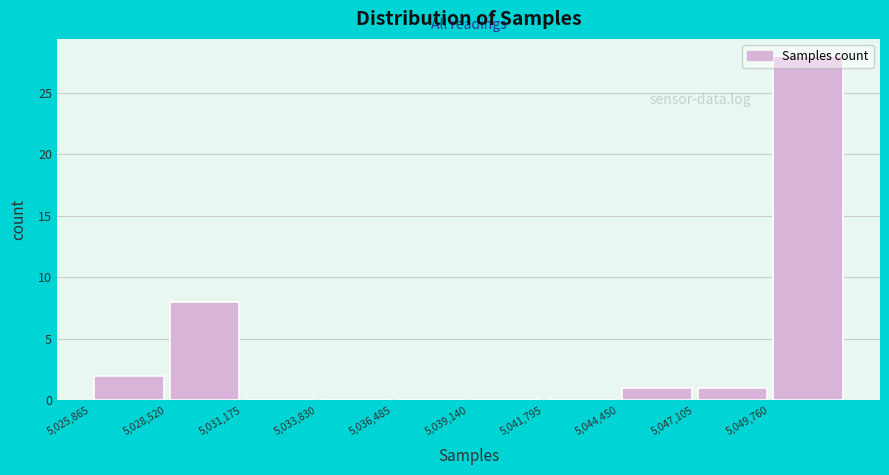

Which range on the x-axis has the tallest bar?

5050000 to 5052500